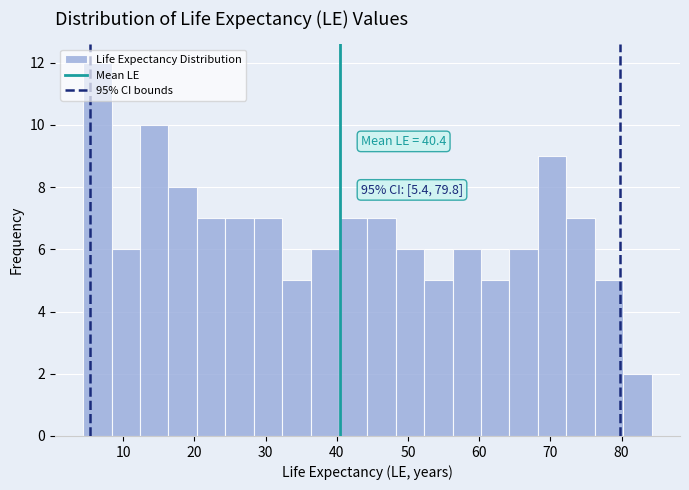

Read against the x-axis, roughly where is the centre of the tallest bar?

6